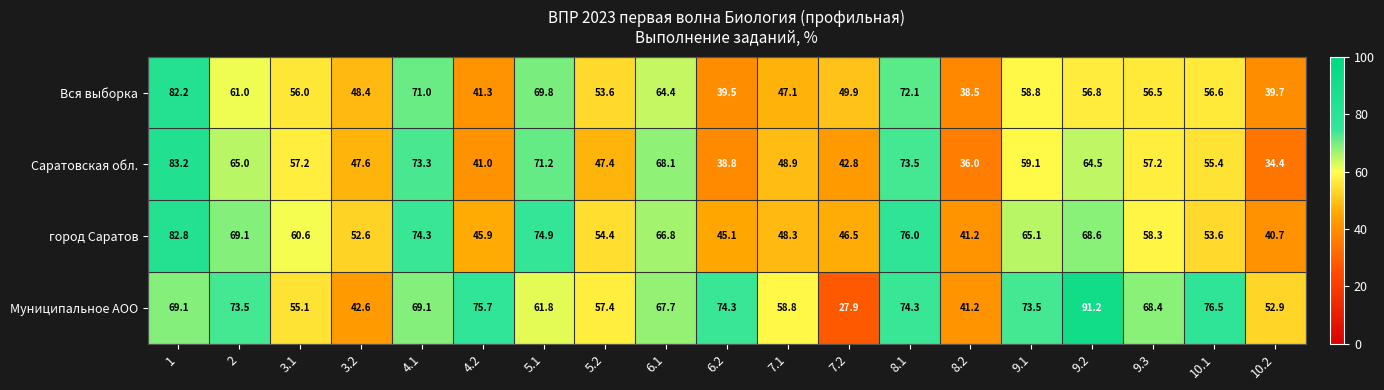

Where is город Саратов nearest to the value 61?

3.1